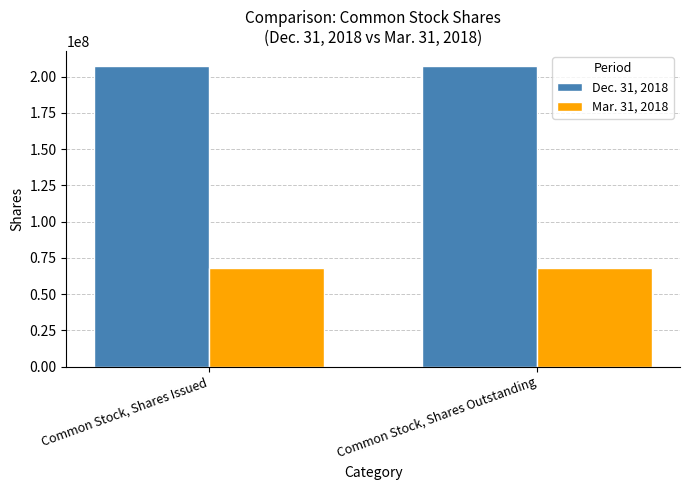

Which series has the largest total across all categories?

Dec. 31, 2018